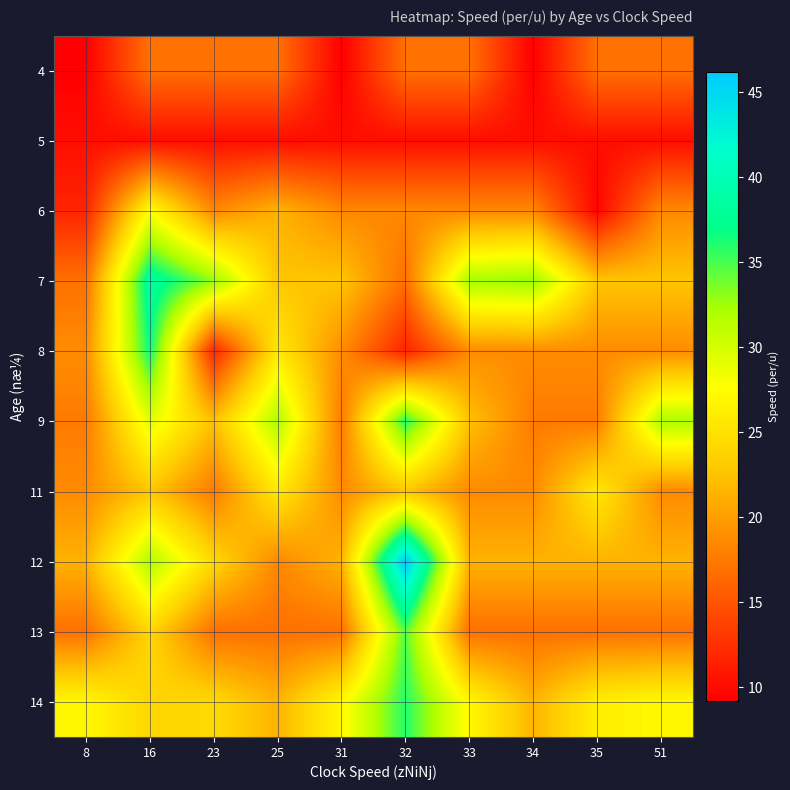

How many data points does each series have?

10